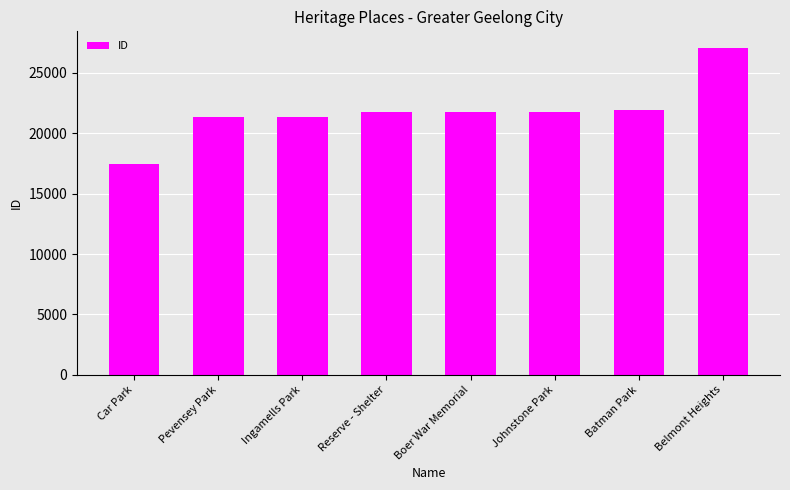

What is the change in value from Car Park to Johnstone Park?

+4336